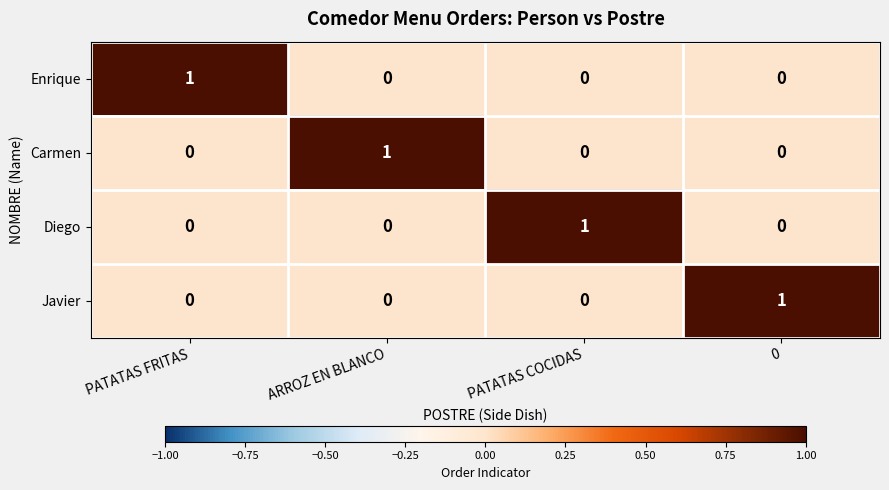

How many values in the Javier series exceed 0?

1